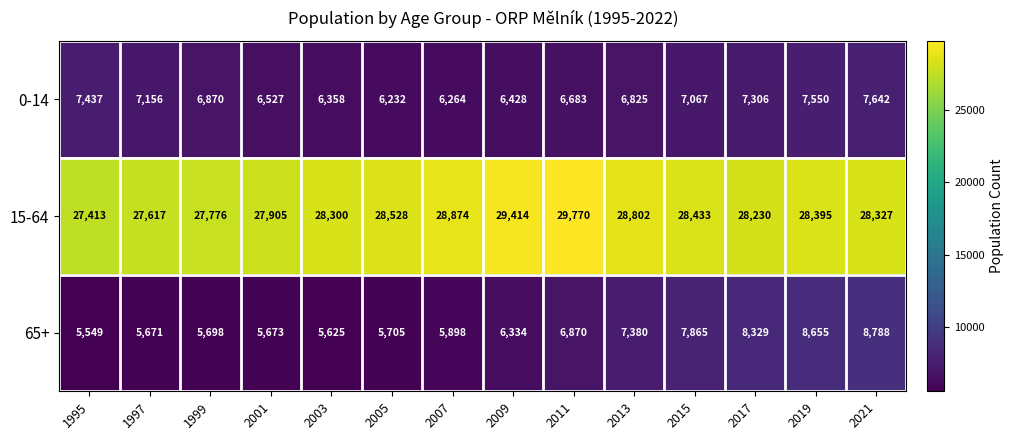

At which label does 0-14 first exceed 6870?

1995